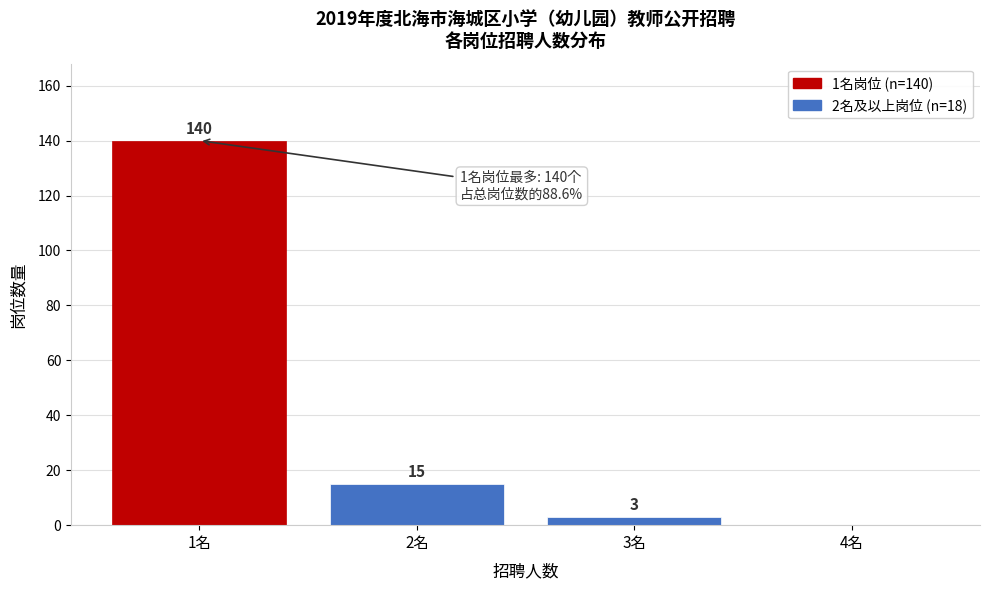

Reading right to left, transcribe all the data shown in this chart.

4名=0	3名=3	2名=15	1名=140